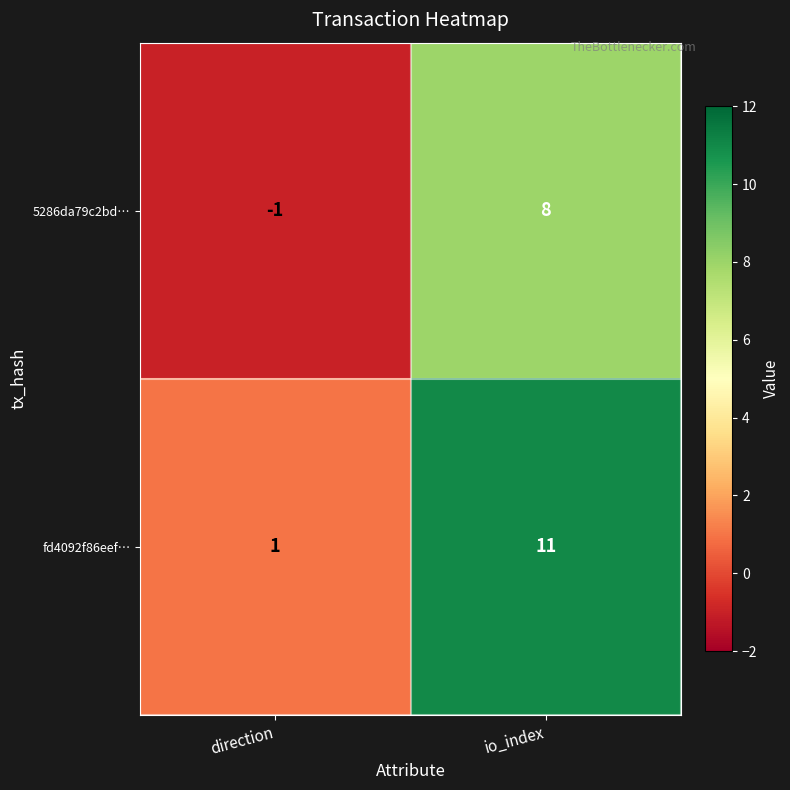

Between direction and io_index, which series saw the biggest shift?

fd4092f86eef…